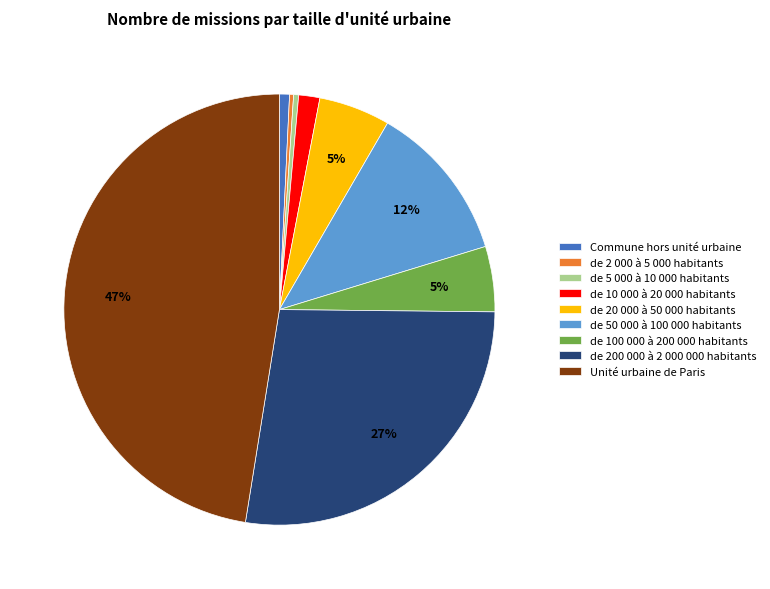

Is there any slice that represents more than half of the pie?

No